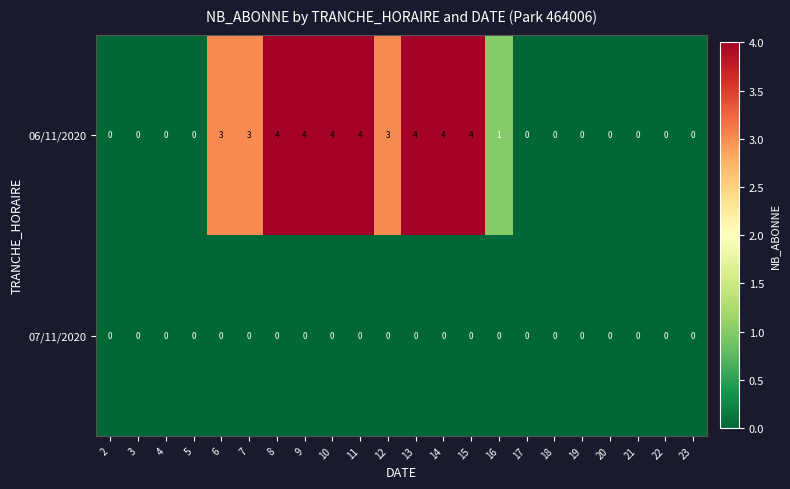

What is the difference between the highest and lowest values at 9?

4